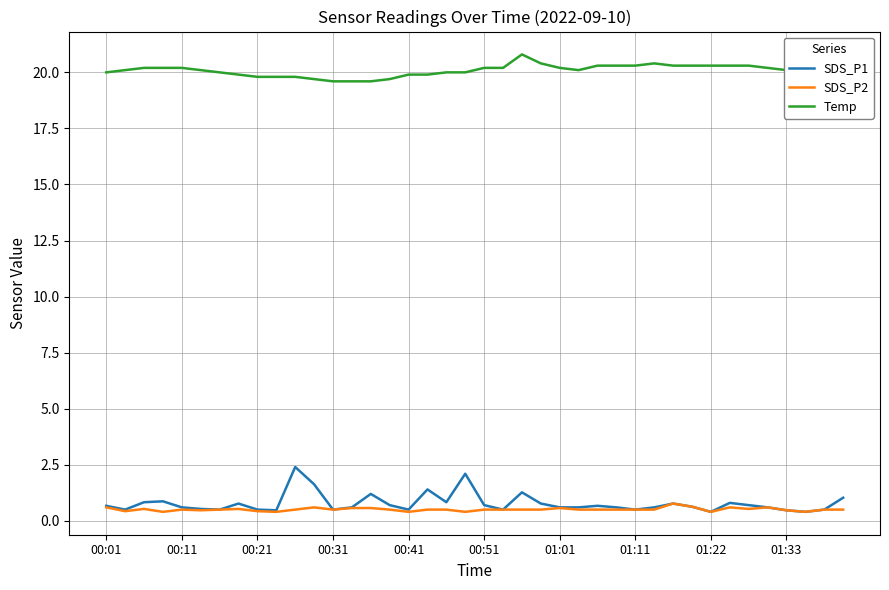

What are all the series names shown in the legend?

SDS_P1, SDS_P2, Temp